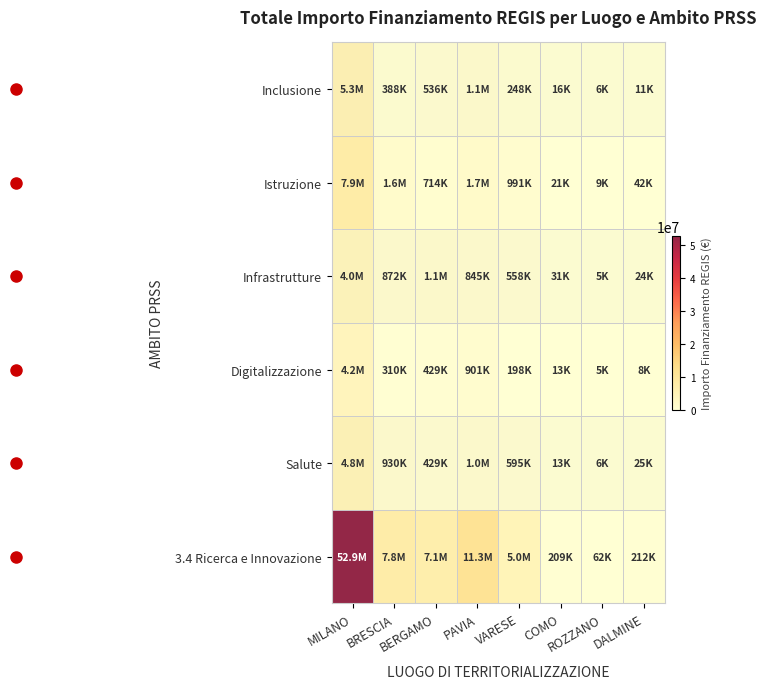

What is the difference between the highest and lowest values at VARESE?

4758774.7